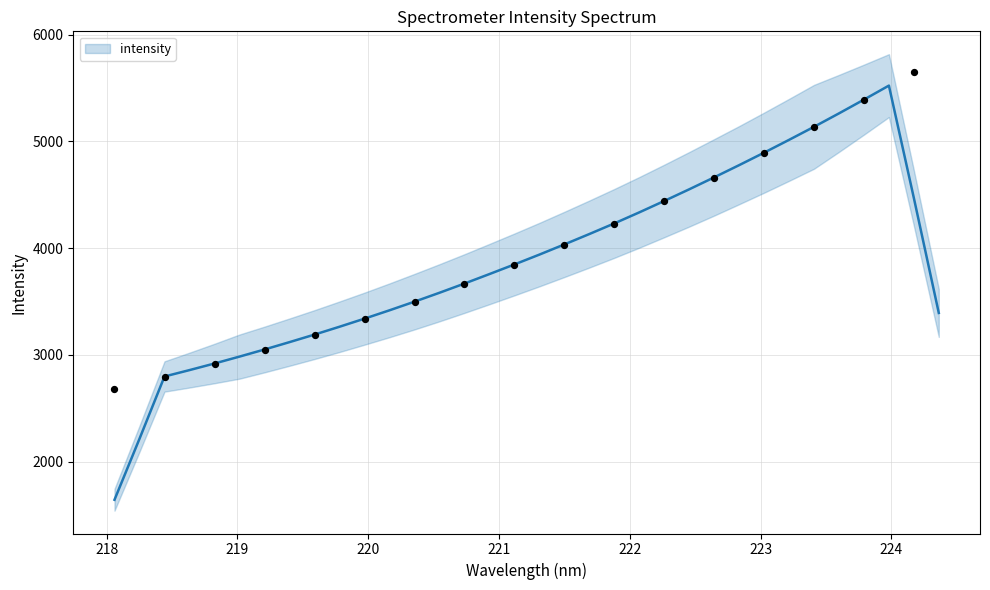

What is the minimum value for intensity?

1643.4